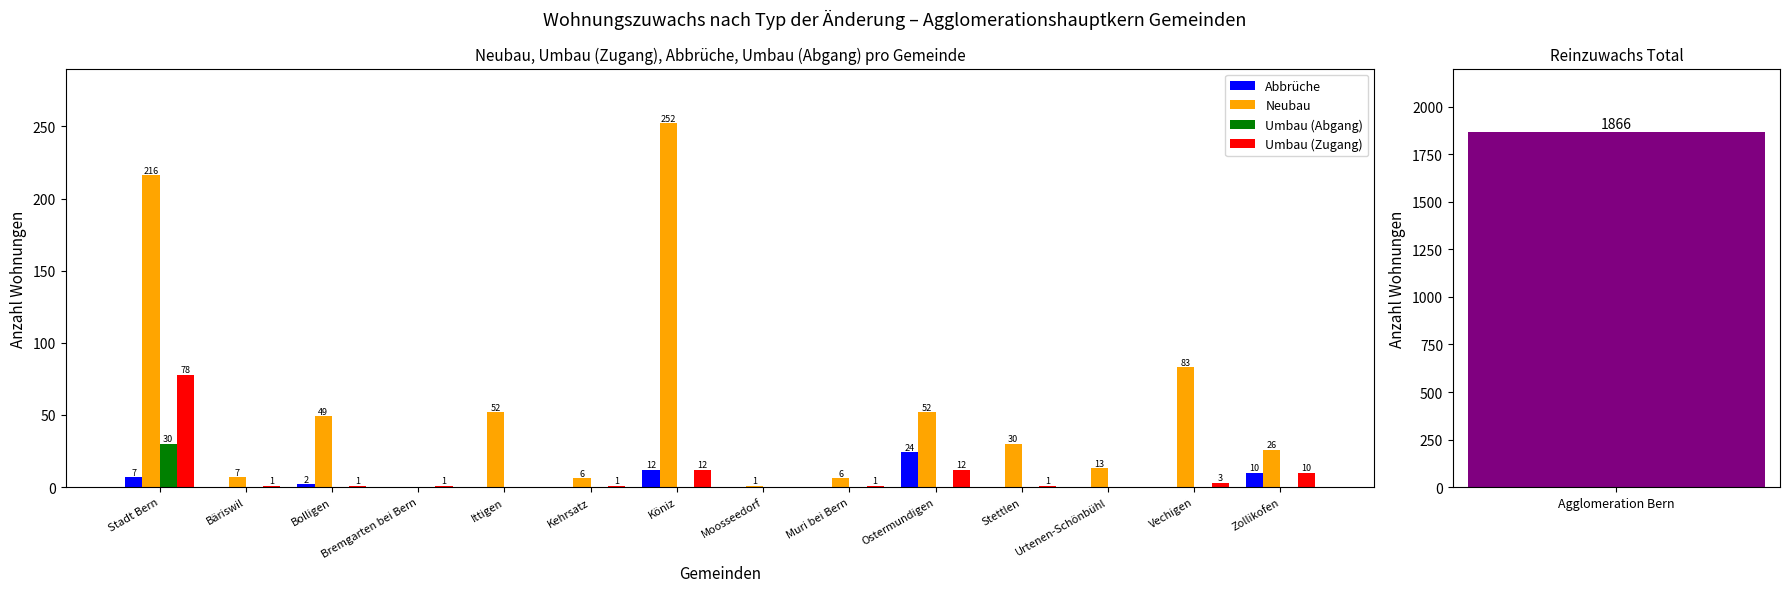

Which series has the largest total across all categories?

Neubau